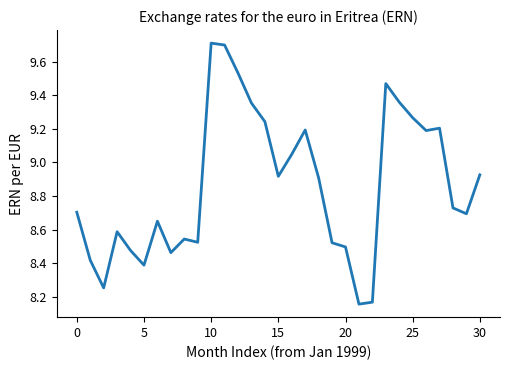

How many lines are shown in the chart?

1